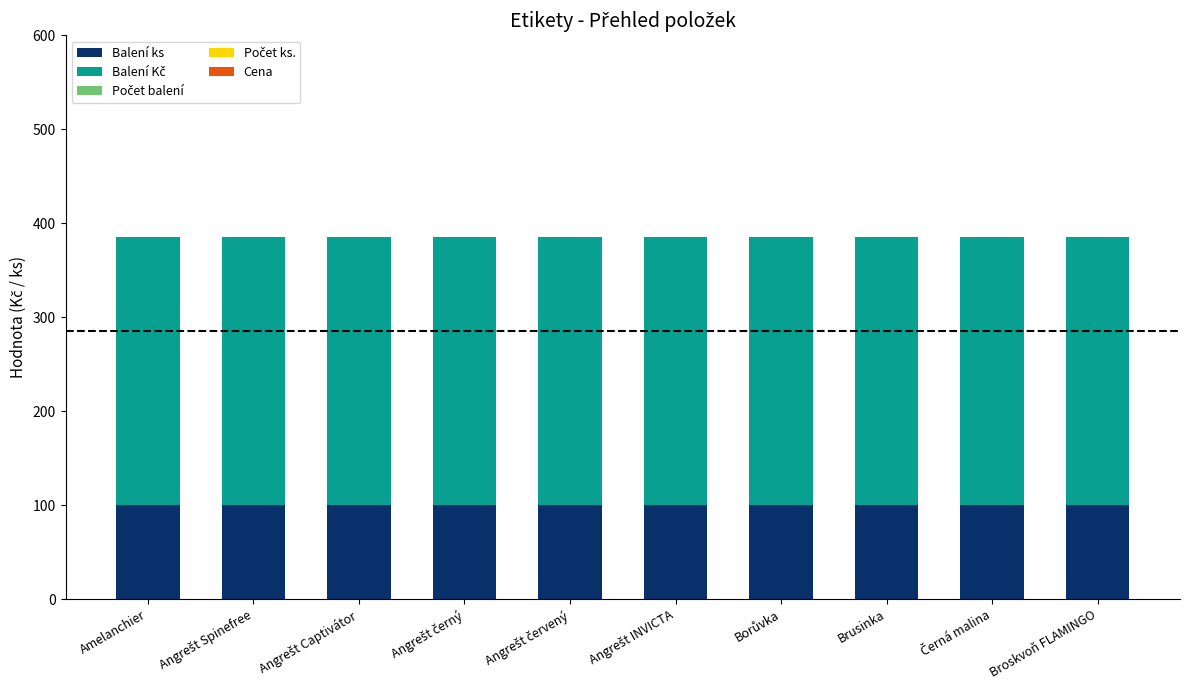

How many data points does each series have?

10